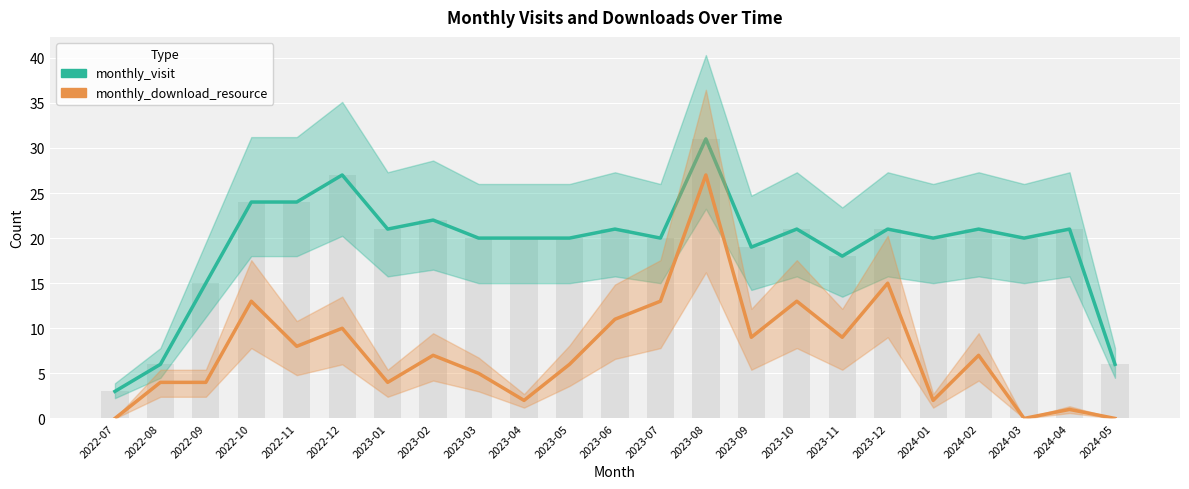

How many categories are shown in the chart?

23